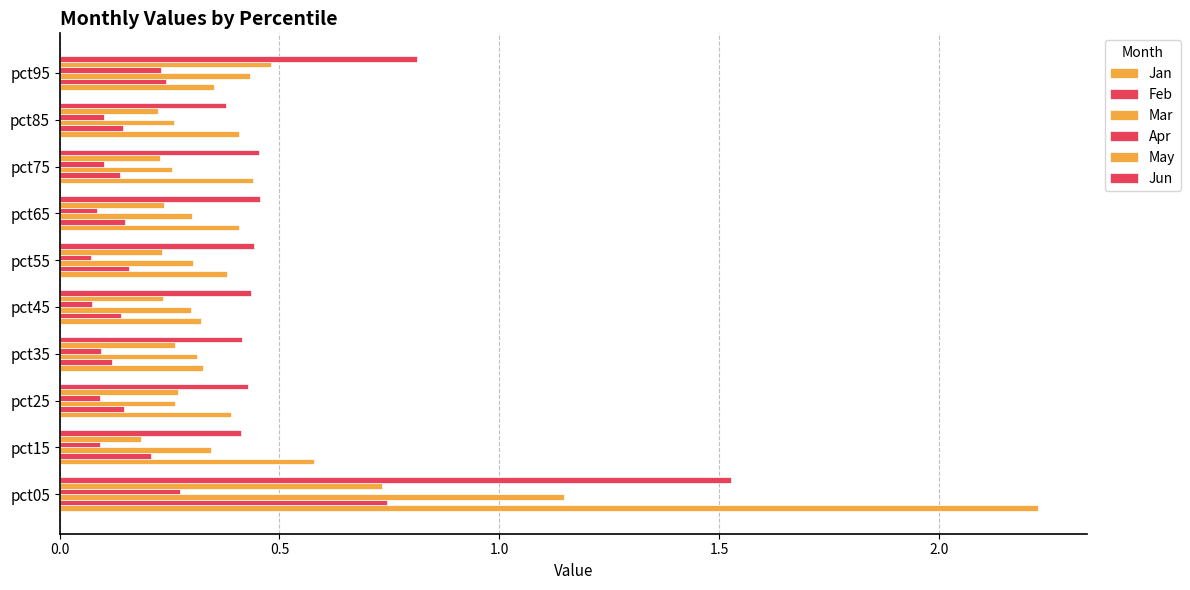

What is the difference between the maximum and second lowest values in the Feb series?

0.6